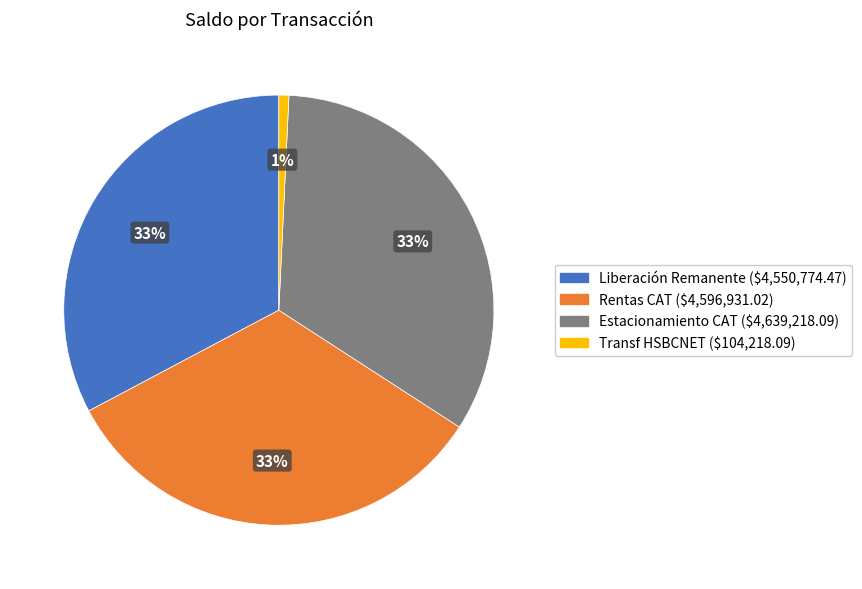

Is there any slice that represents more than half of the pie?

No